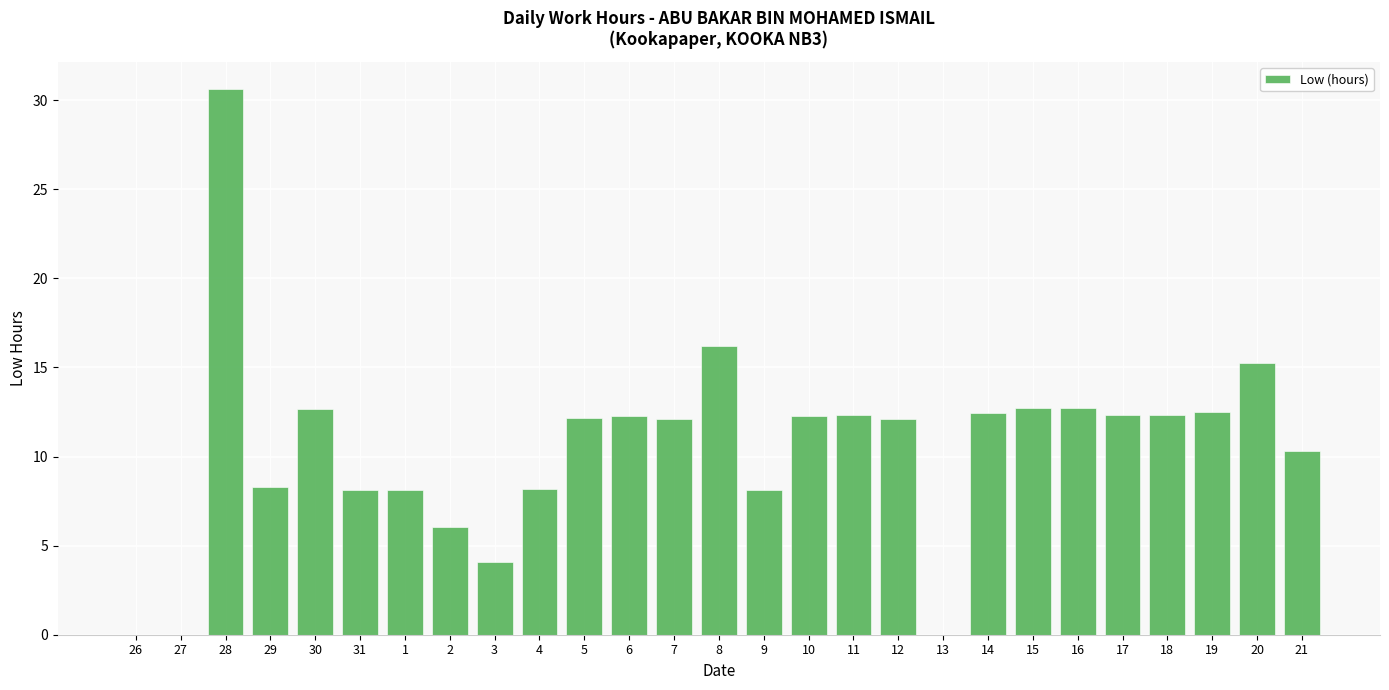

What is the sum of all values?

284.3